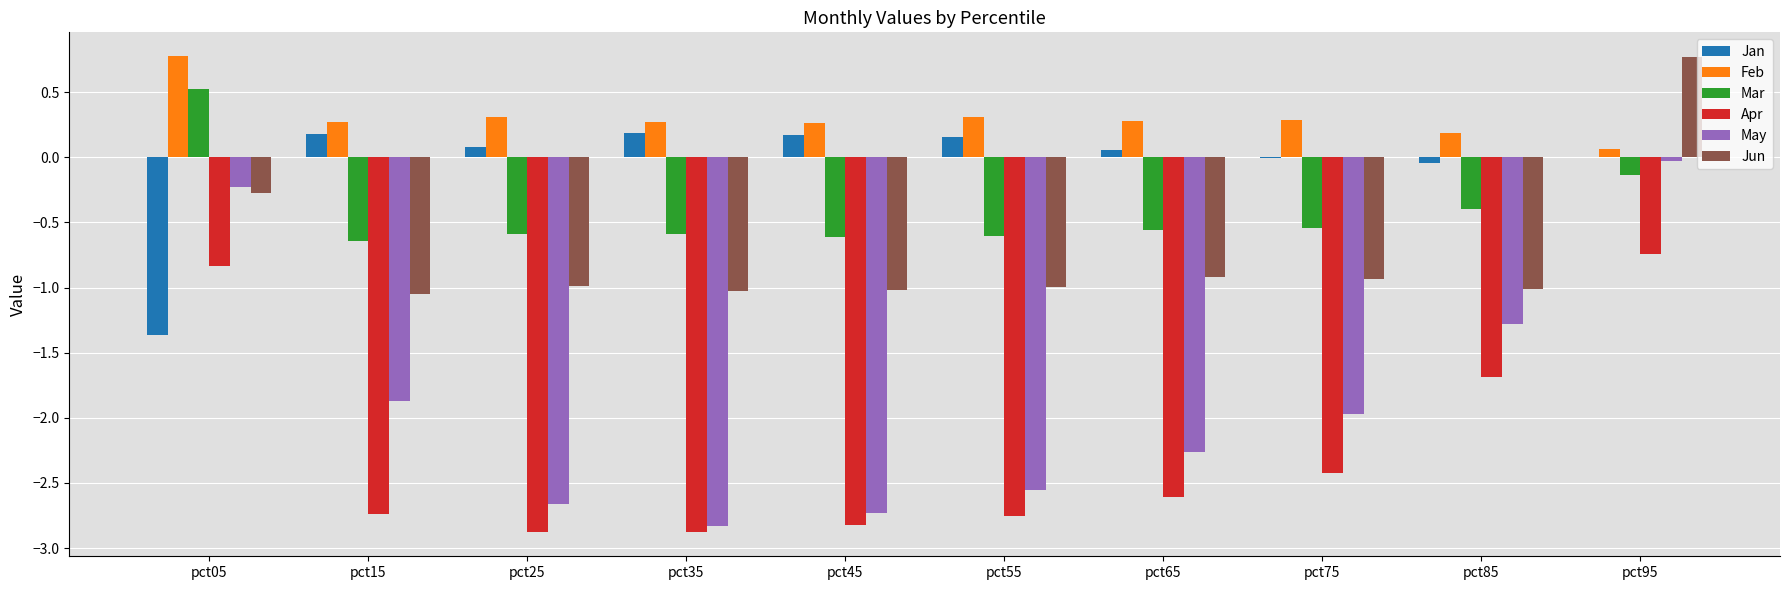

What is the sum of all Mar values?

-4.2